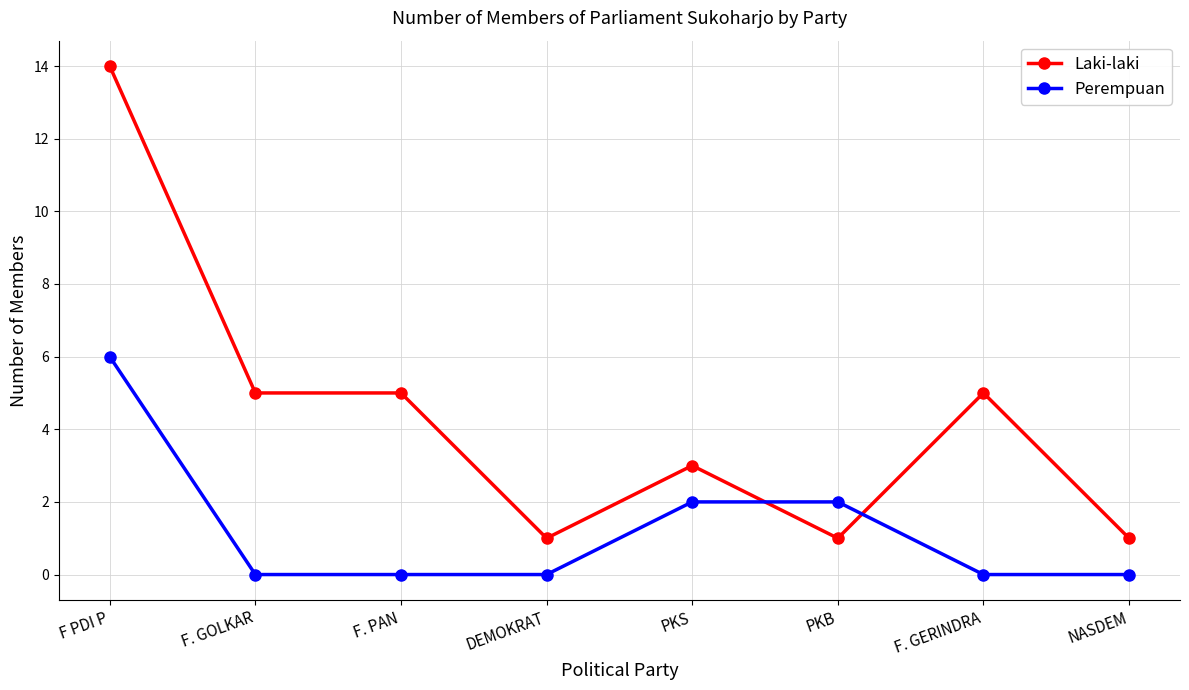

How many times do Laki-laki and Perempuan cross each other?

2